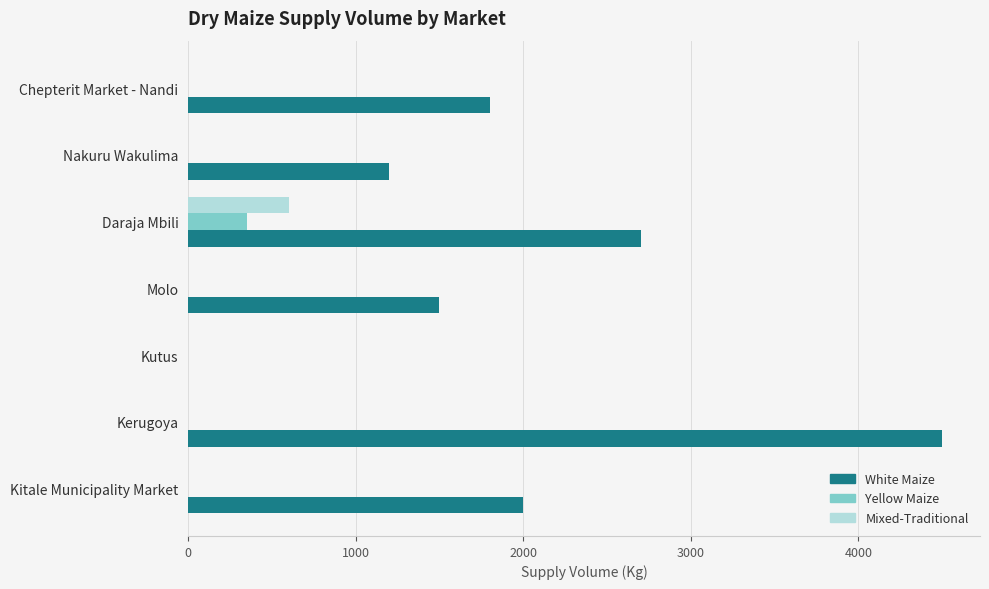

What is the highest value of the Yellow Maize series?

350